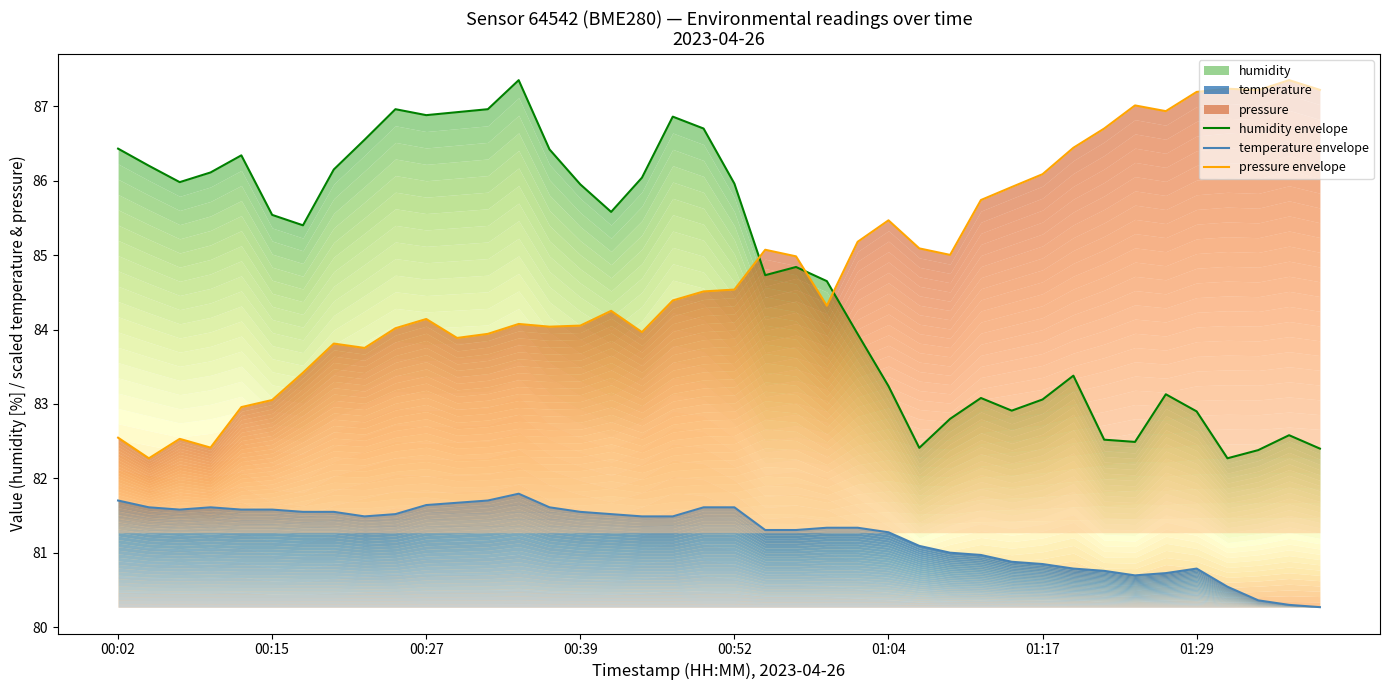

The pressure envelope series shows 45.0 at 01:17. True or false?

False